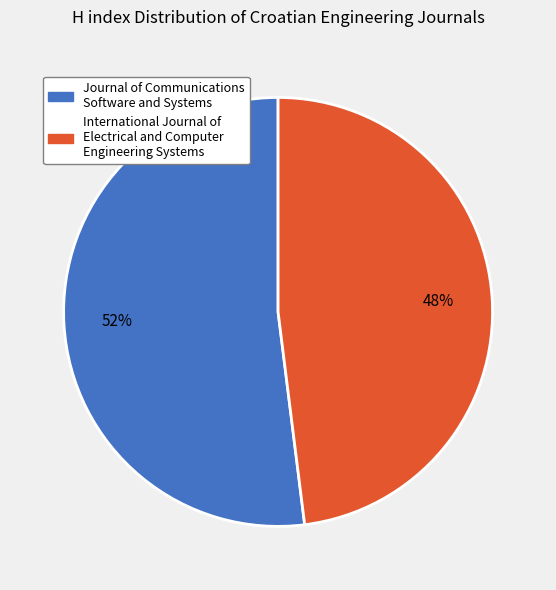

Combined, do International Journal of Electrical and Computer Engineering Systems and Journal of Communications Software and Systems account for over 50%?

Yes